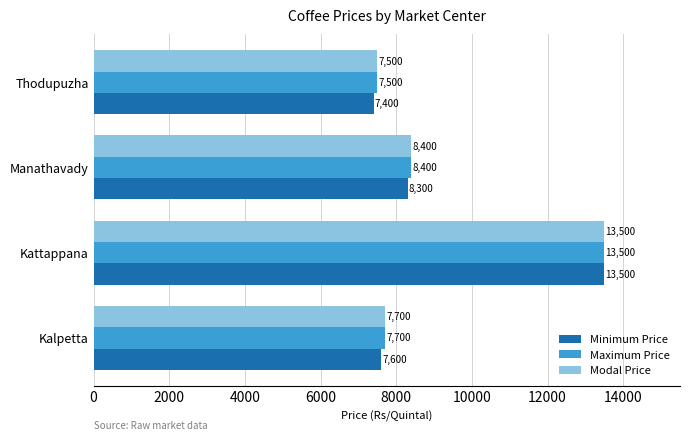

What is the difference between the maximum and second lowest values in the Minimum Price series?

5900